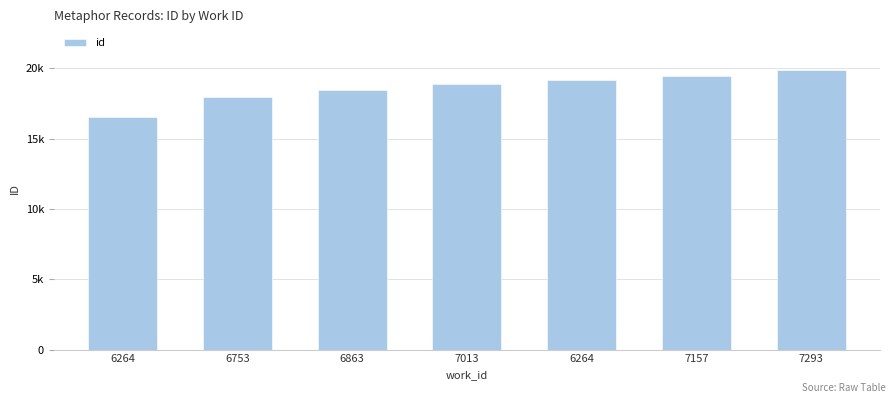

List the labels in order of value, largest first.

7293, 7157, 6264, 7013, 6863, 6753, 6264